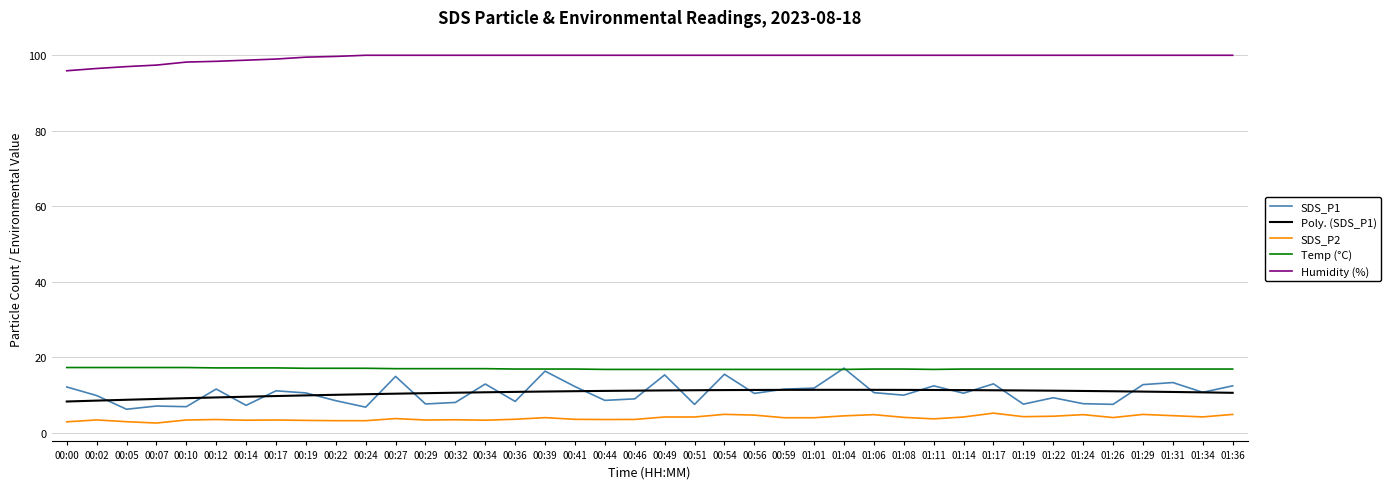

What is the difference between the second highest and minimum values in the SDS_P1 series?

10.1